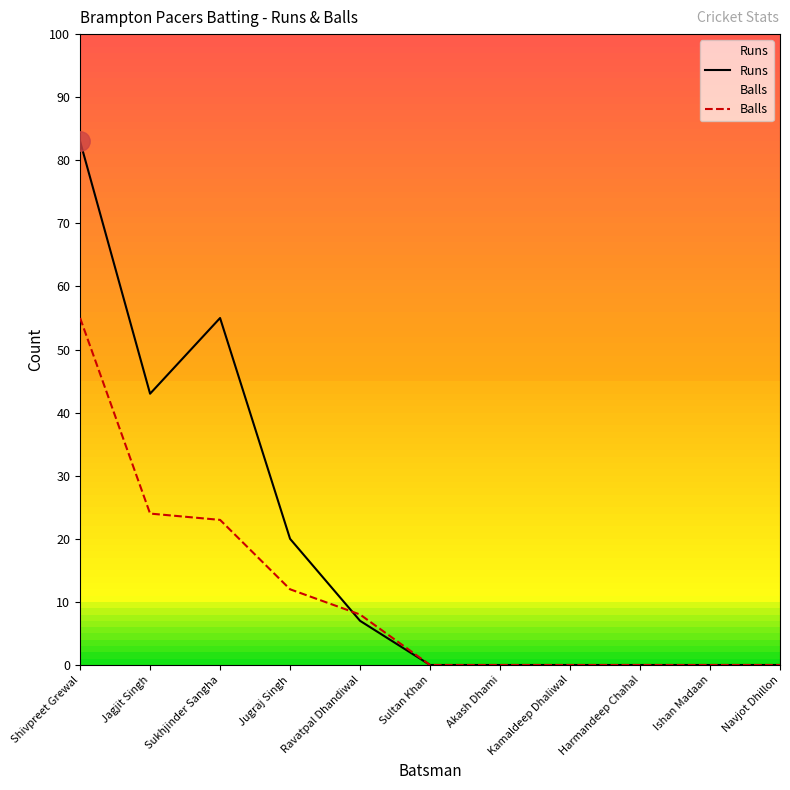

The value of Balls at Harmandeep Chahal is 0. True or false?

True